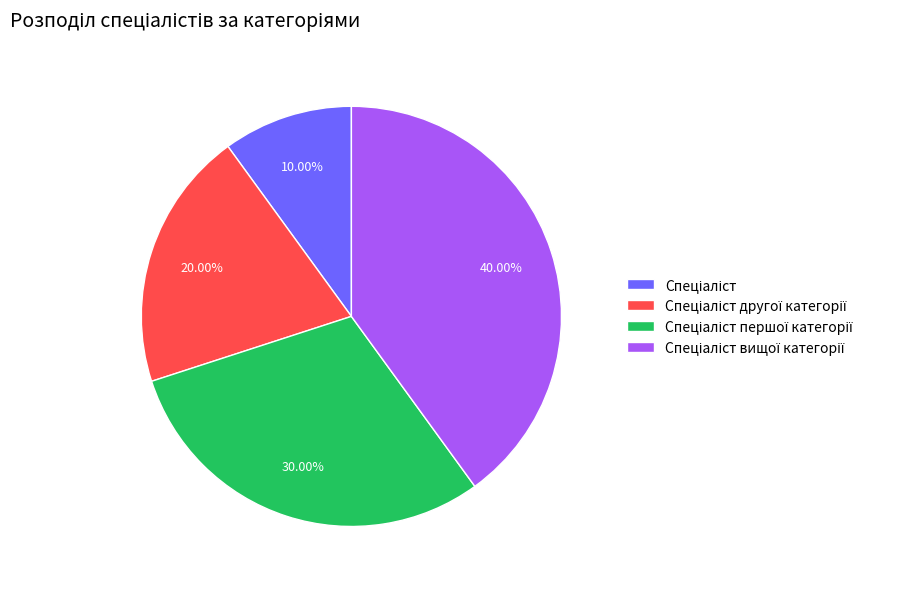

Is there any slice that represents more than half of the pie?

No